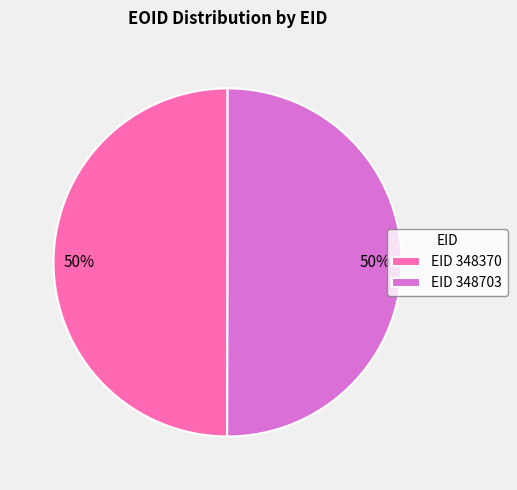

What percentage is the EID 348703 slice, to the nearest percent?

50%